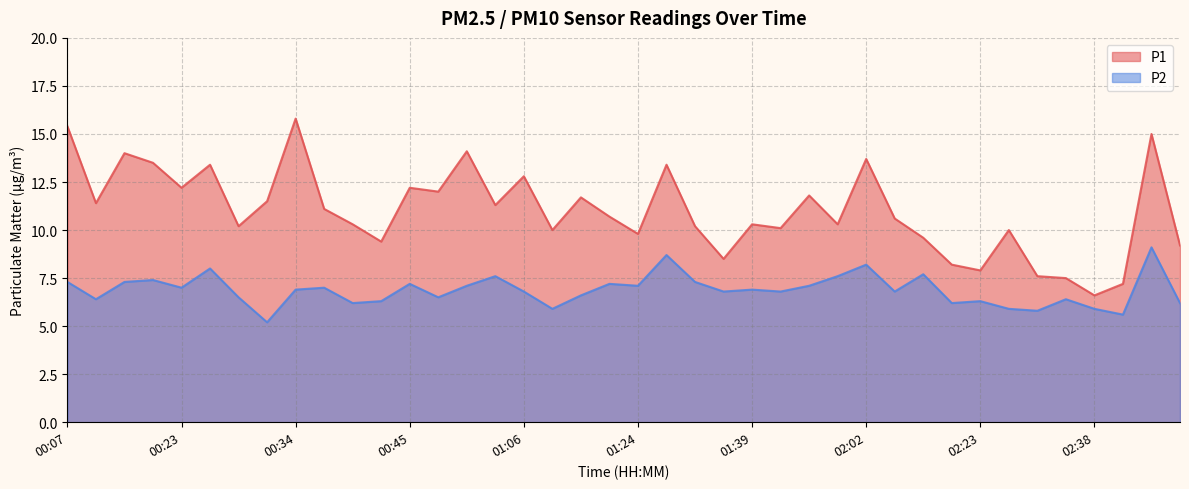

True or false: P2 and P1 cross at least once.

False